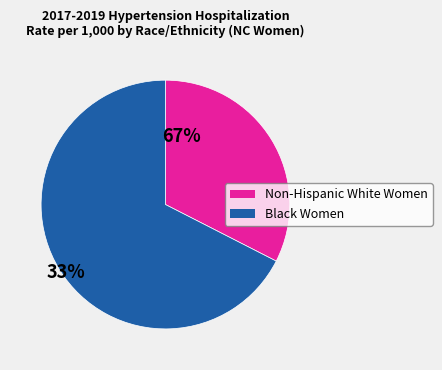

Does Black Women represent more than half of the total?

Yes